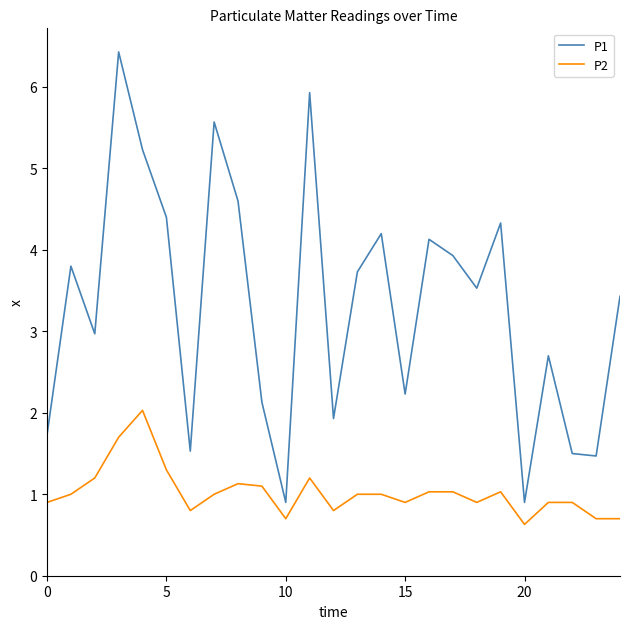

What is the highest value of the P1 series?

6.4